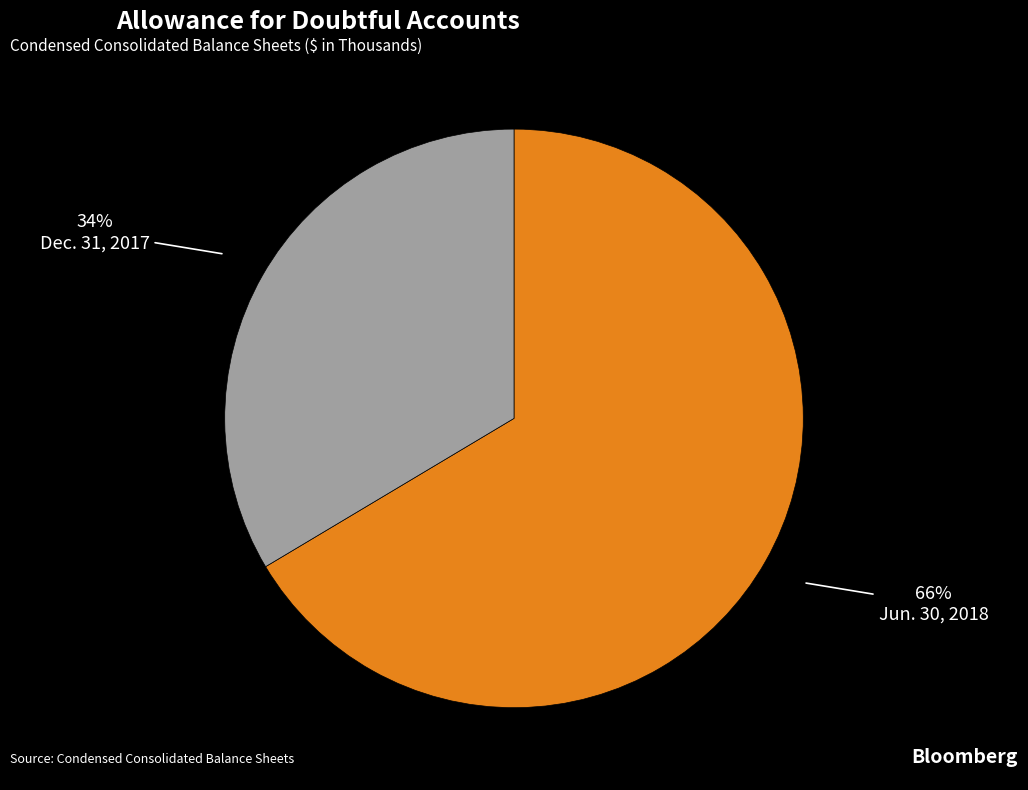

Do Dec. 31, 2017 and Jun. 30, 2018 together represent more than half of the pie?

Yes